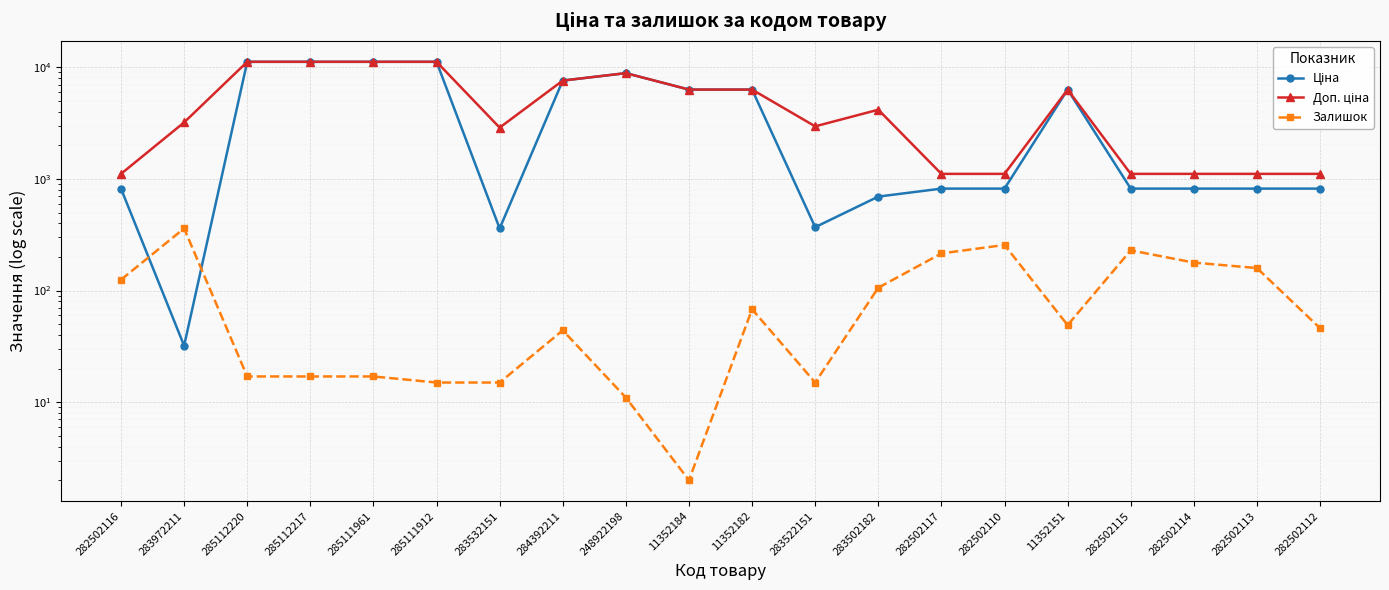

Is it true that Доп. ціна equals 1733.4 at 282502115?

False